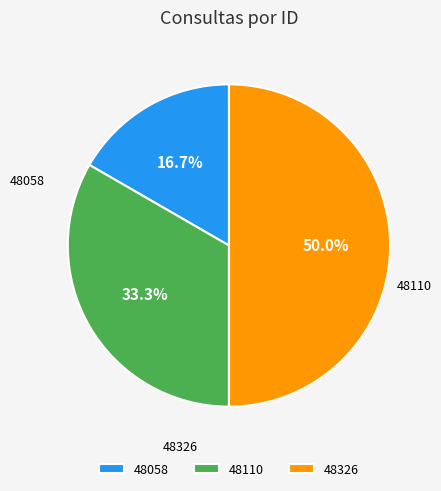

What is the largest slice in the pie chart?

48326